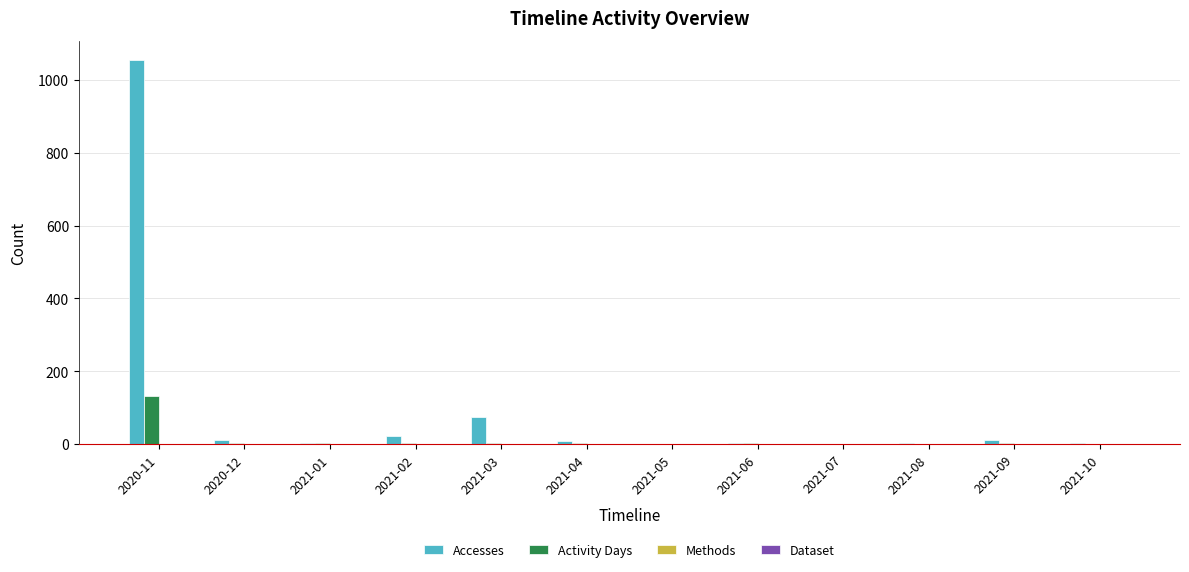

The value of Activity Days at 2020-11 is 175. True or false?

False